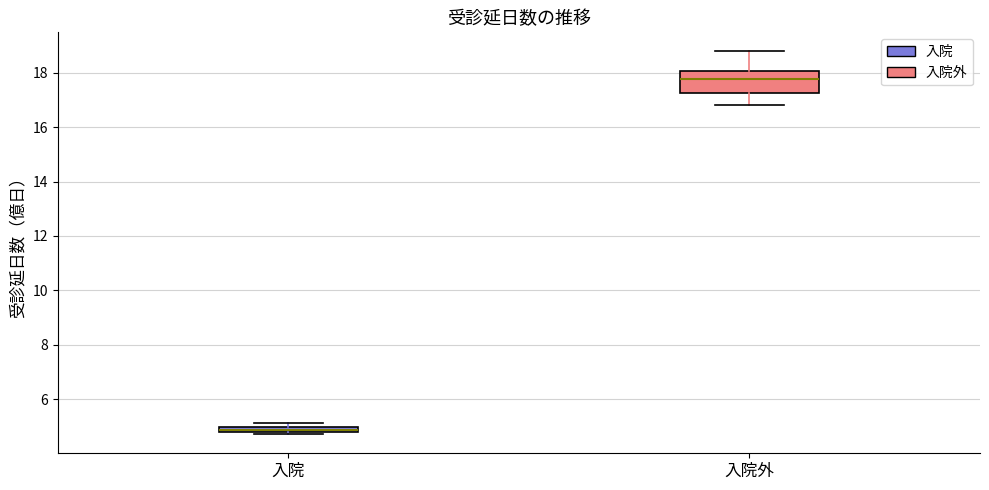

Comparing the boxes themselves (not the whiskers), which one is the tallest?

入院外